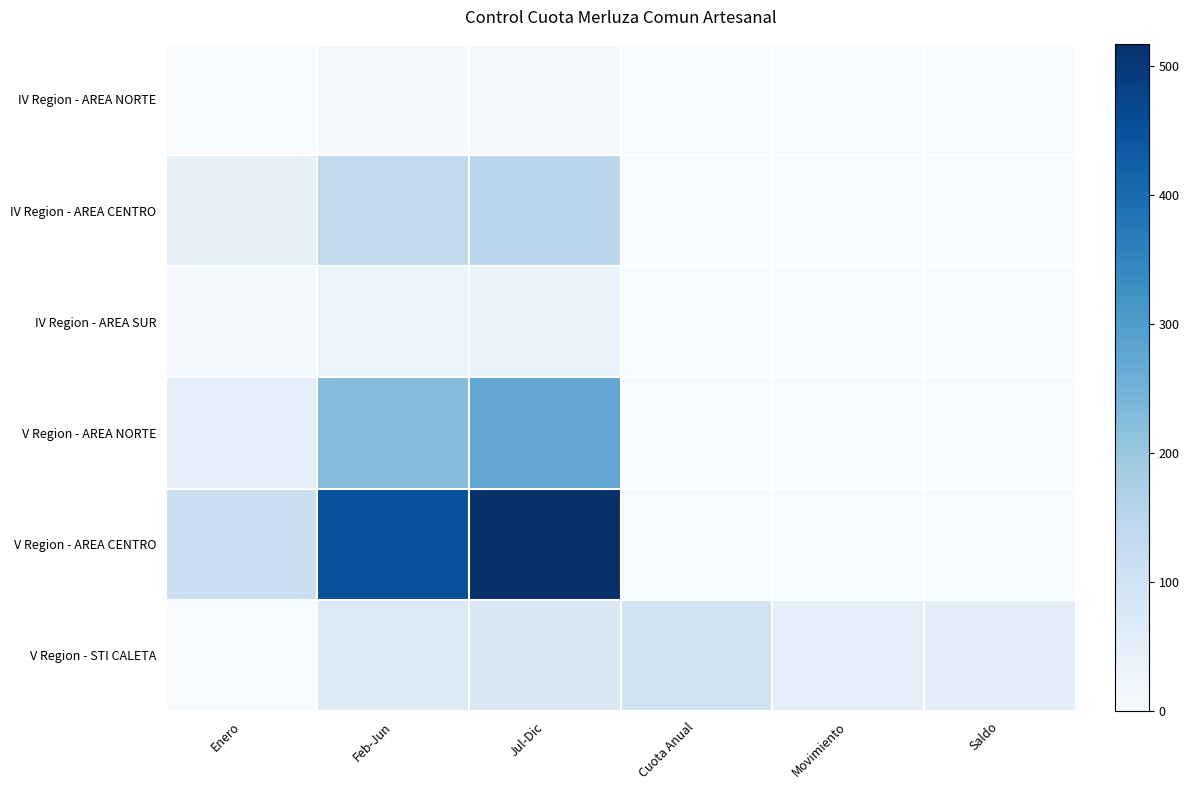

Rank the series at Jul-Dic from highest to lowest value.

V Region - AREA CENTRO, V Region - AREA NORTE, IV Region - AREA CENTRO, V Region - STI CALETA, IV Region - AREA SUR, IV Region - AREA NORTE